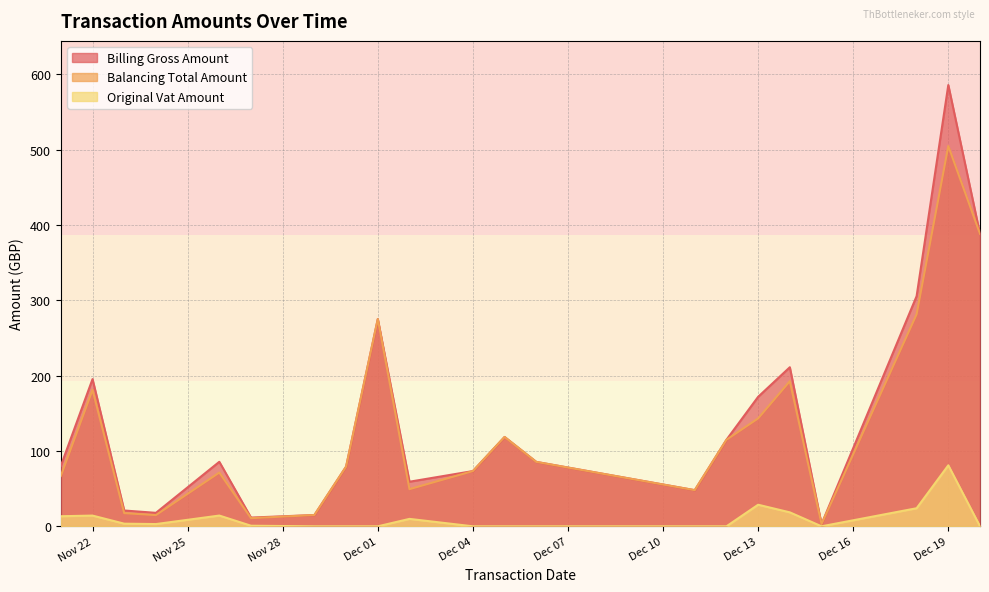

Does the chart display data point markers on the line(s)?

No